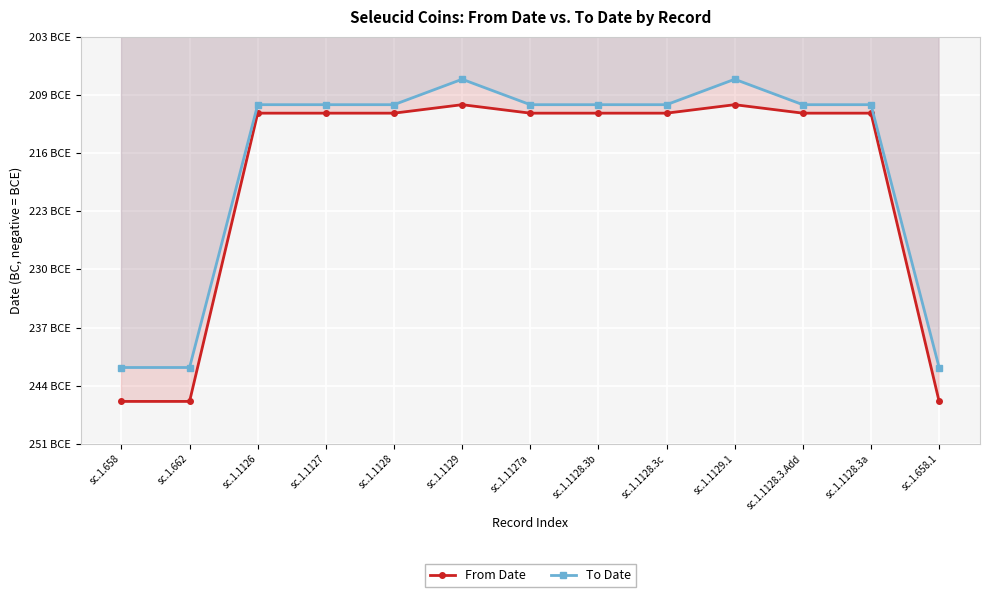

Which has a higher value, sc.1.1128.3c or sc.1.658.1?

sc.1.1128.3c